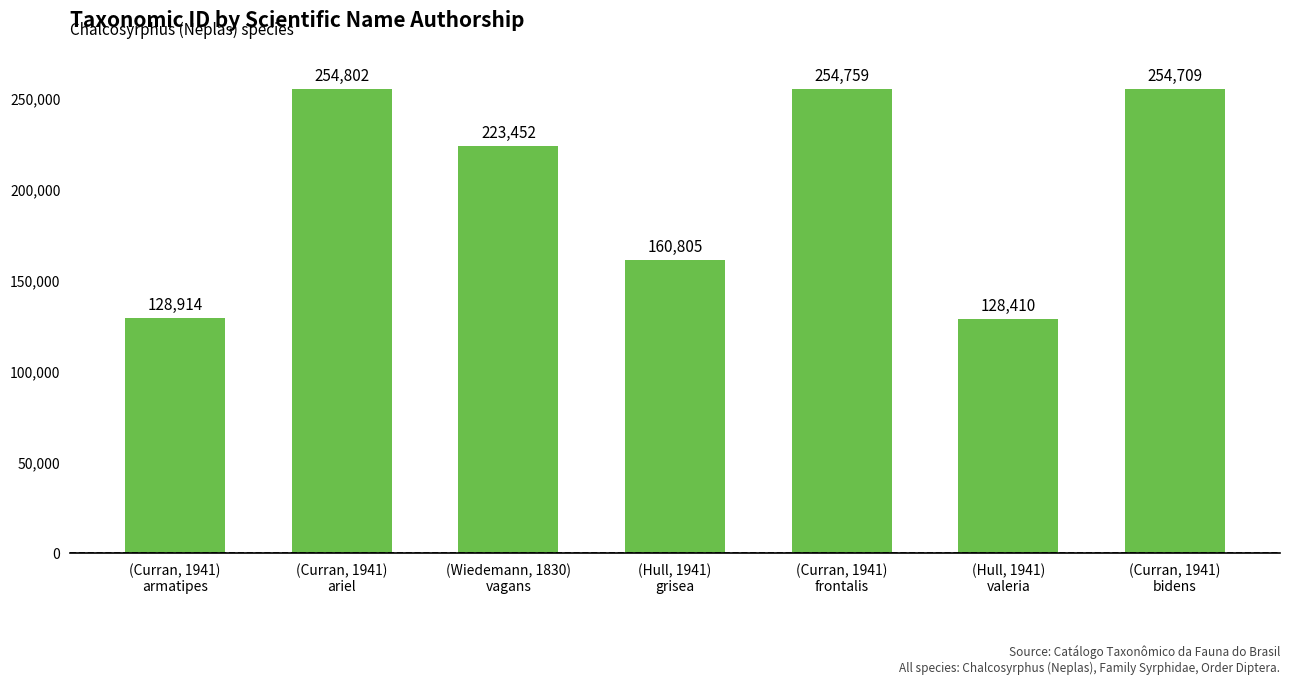

Where does the data first go above 223452?

(Curran, 1941)
ariel